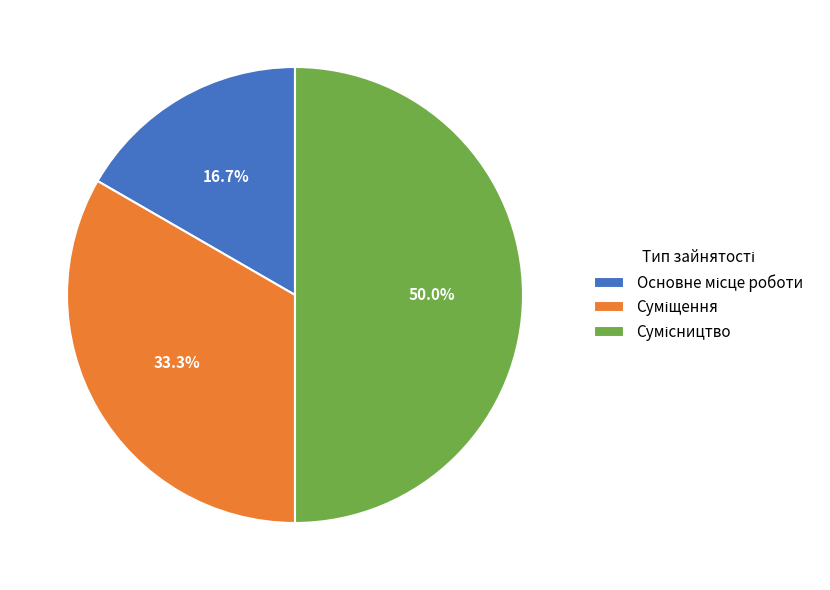

Which category has the biggest portion of the pie?

Сумісництво